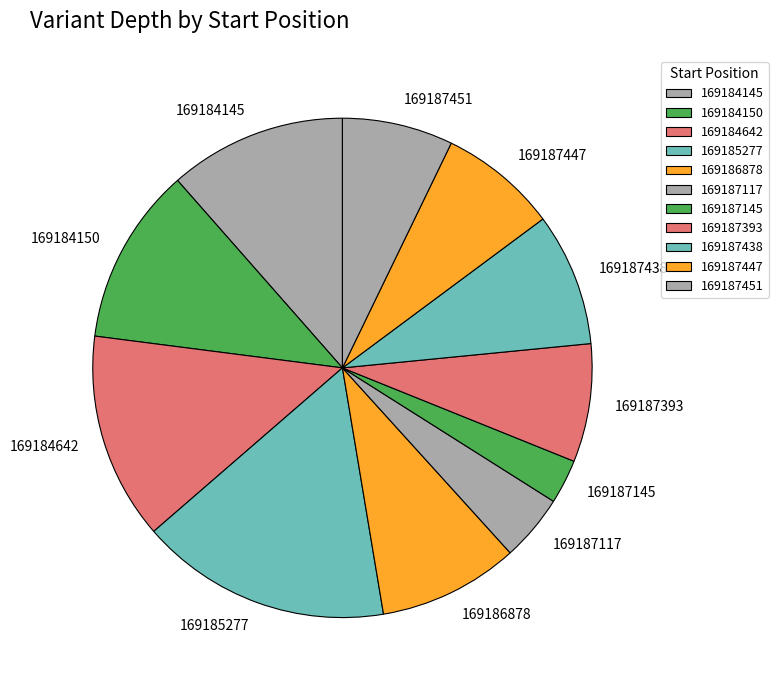

Is 169187451 the majority of the pie?

No